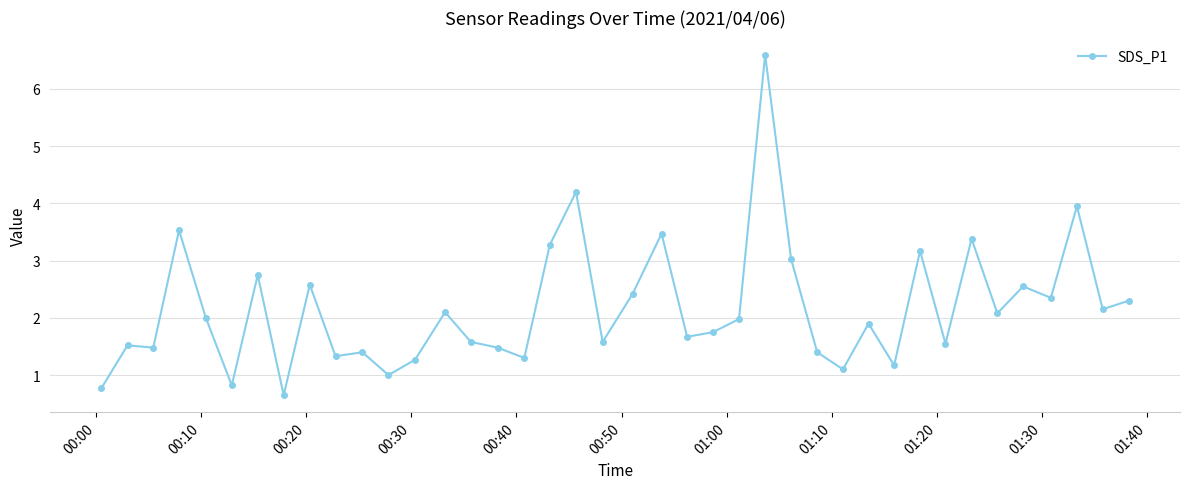

What is the maximum value shown in the chart?

6.6